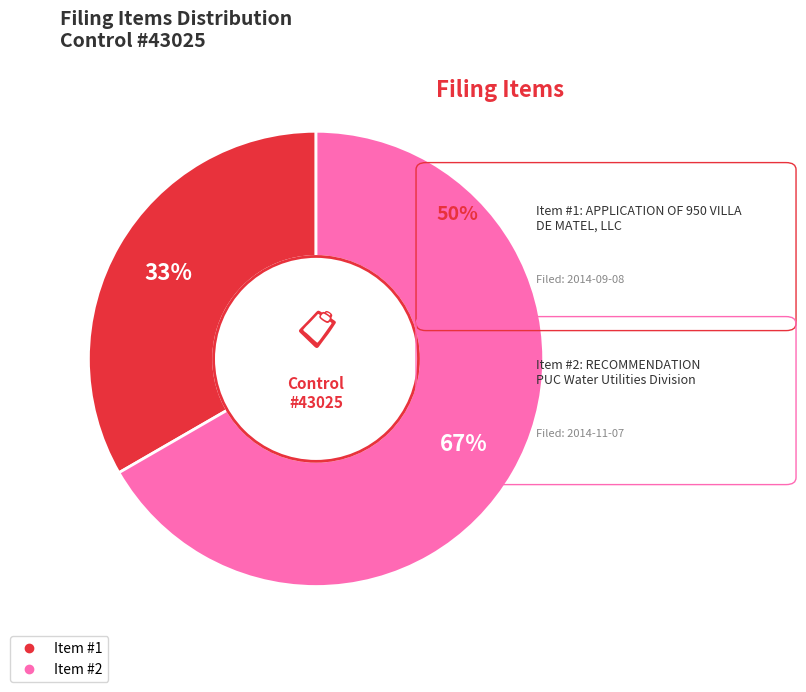

To the nearest percent, what is the average slice percentage?

50%